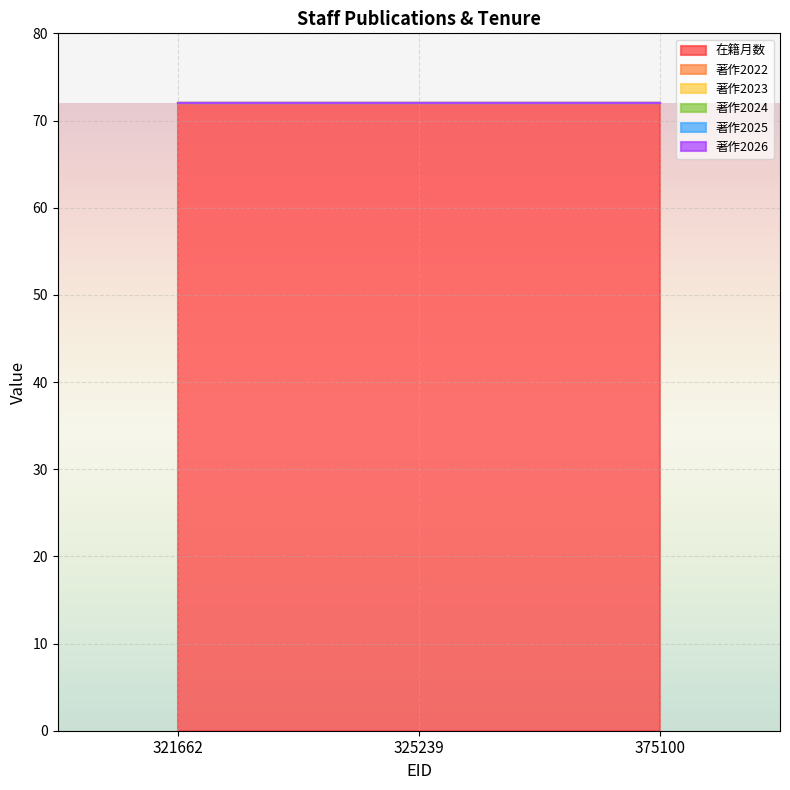

Between 325239 and 375100, which series saw the biggest shift?

在籍月数